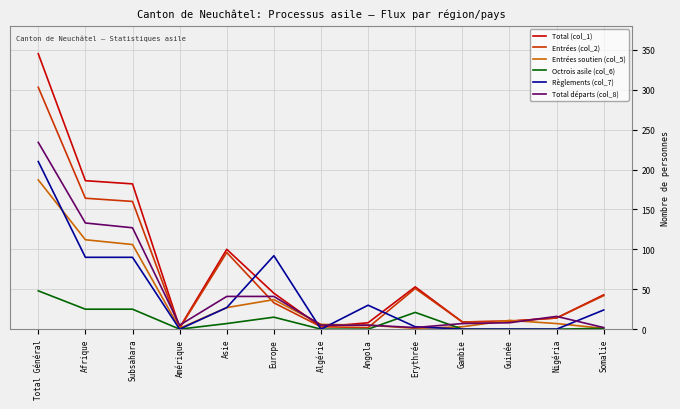

List the series in order of their peak value, lowest first.

Octrois asile (col_6), Entrées soutien (col_5), Règlements (col_7), Total départs (col_8), Entrées (col_2), Total (col_1)